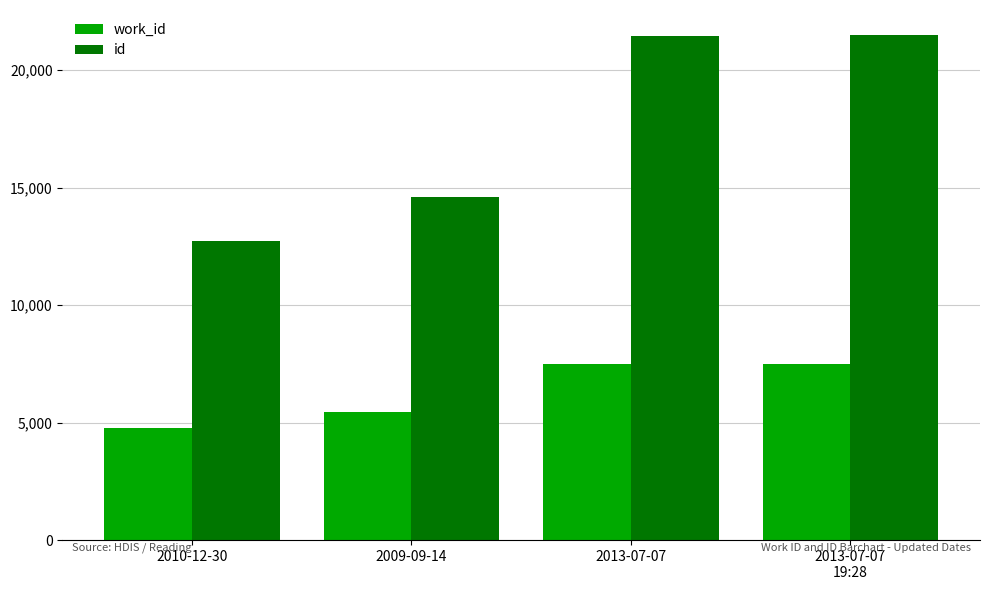

Which series has the largest total across all categories?

id